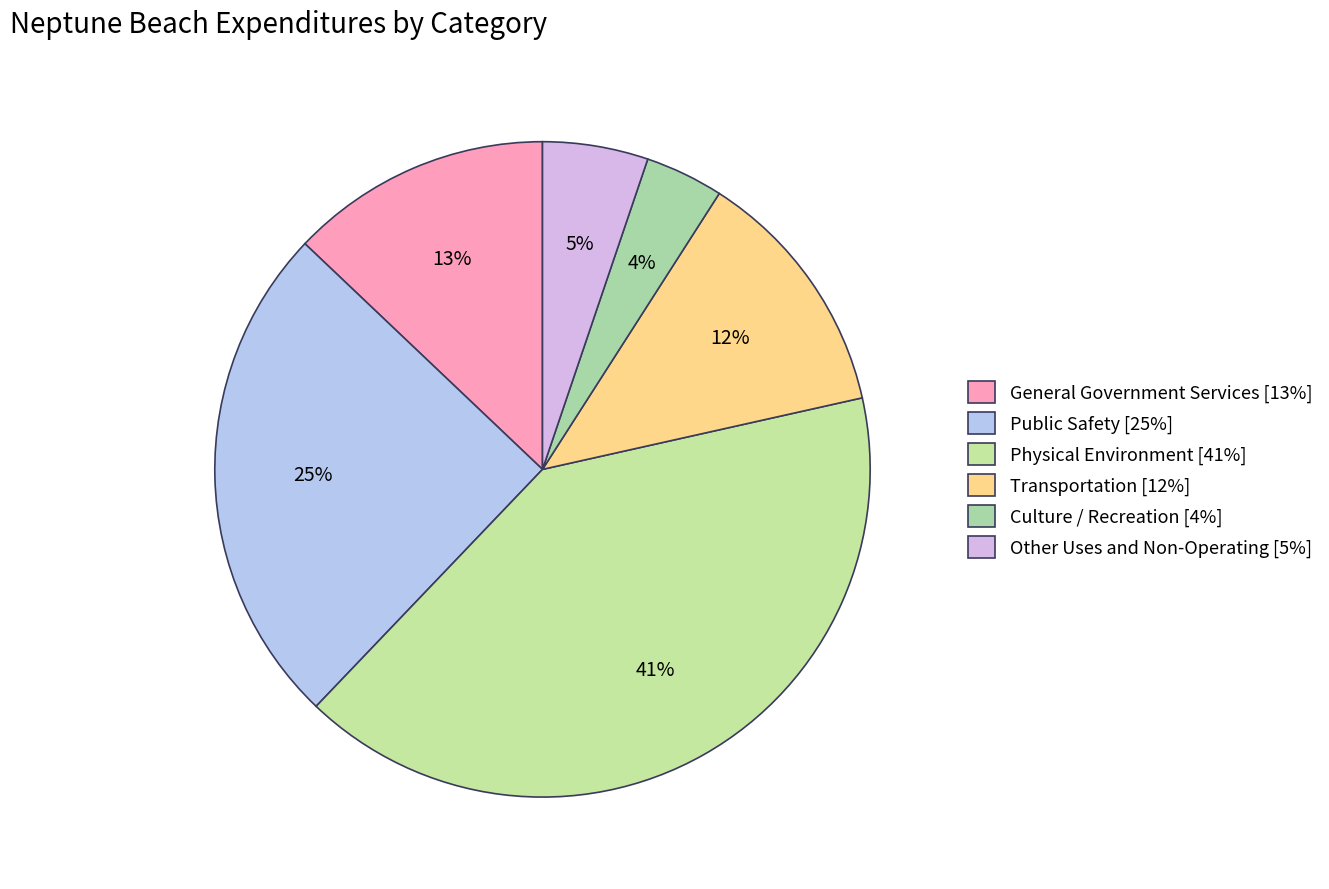

What is the change in value from Physical Environment to Culture / Recreation?

-3943336